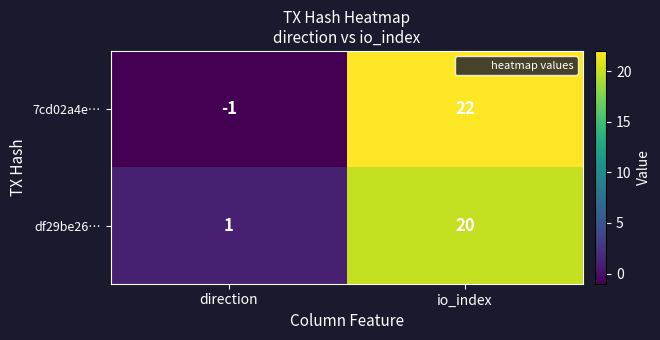

What is the sum of the df29be26… values at io_index and direction?

21